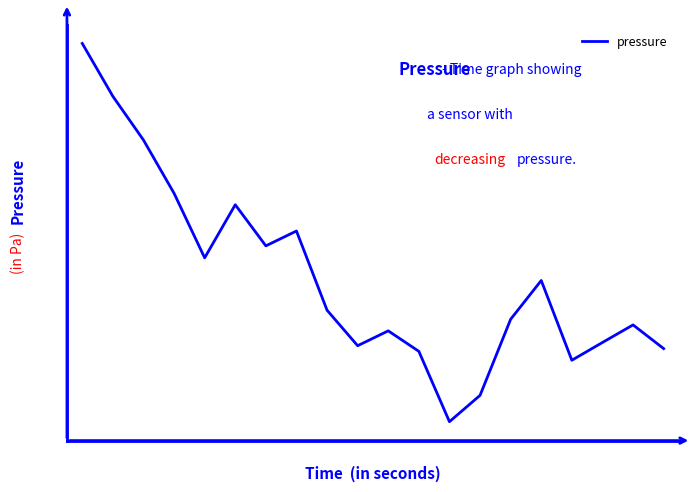

Does the chart have visible grid lines?

No